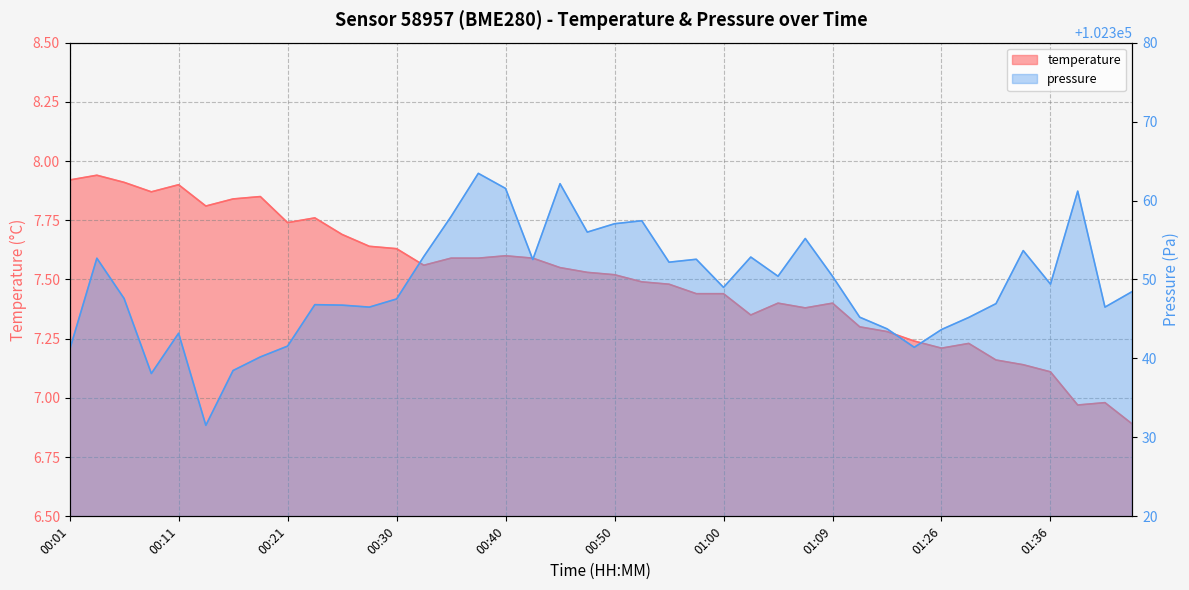

How many lines are shown in the chart?

2